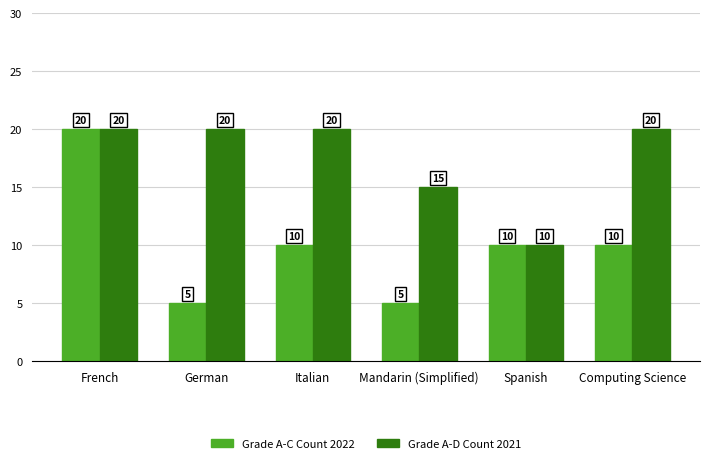

True or false: Grade A-D Count 2021 has a value of 15 at Mandarin (Simplified).

True